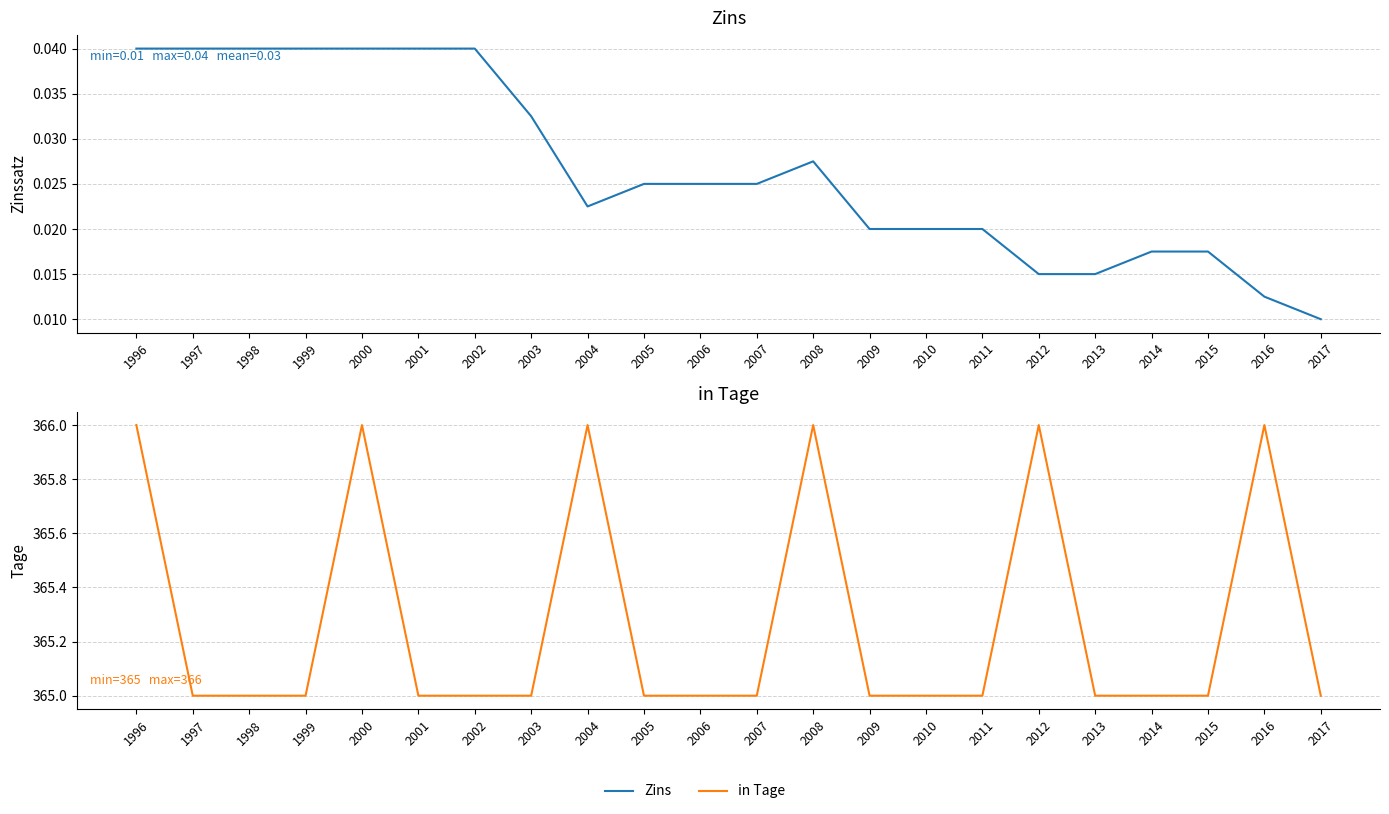

List the series in order of their peak value, highest first.

in Tage, Zins